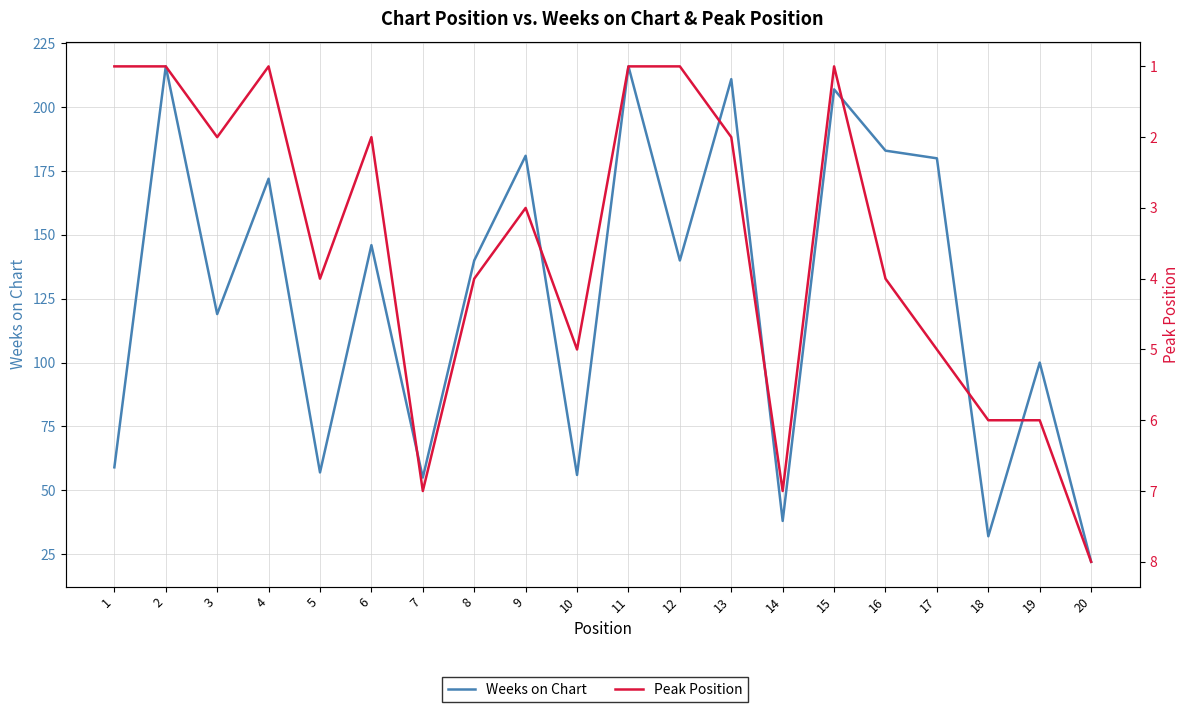

Which category has the lowest value in the Weeks on Chart series?

20